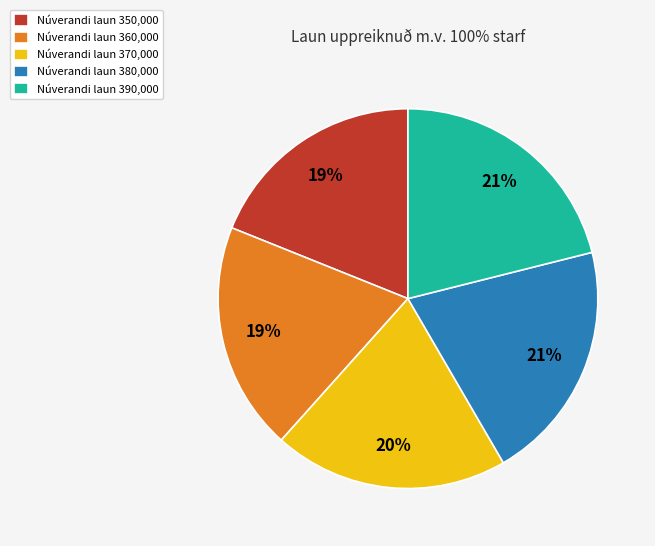

Between Núverandi laun 370,000 and Núverandi laun 350,000, which is larger?

Núverandi laun 370,000